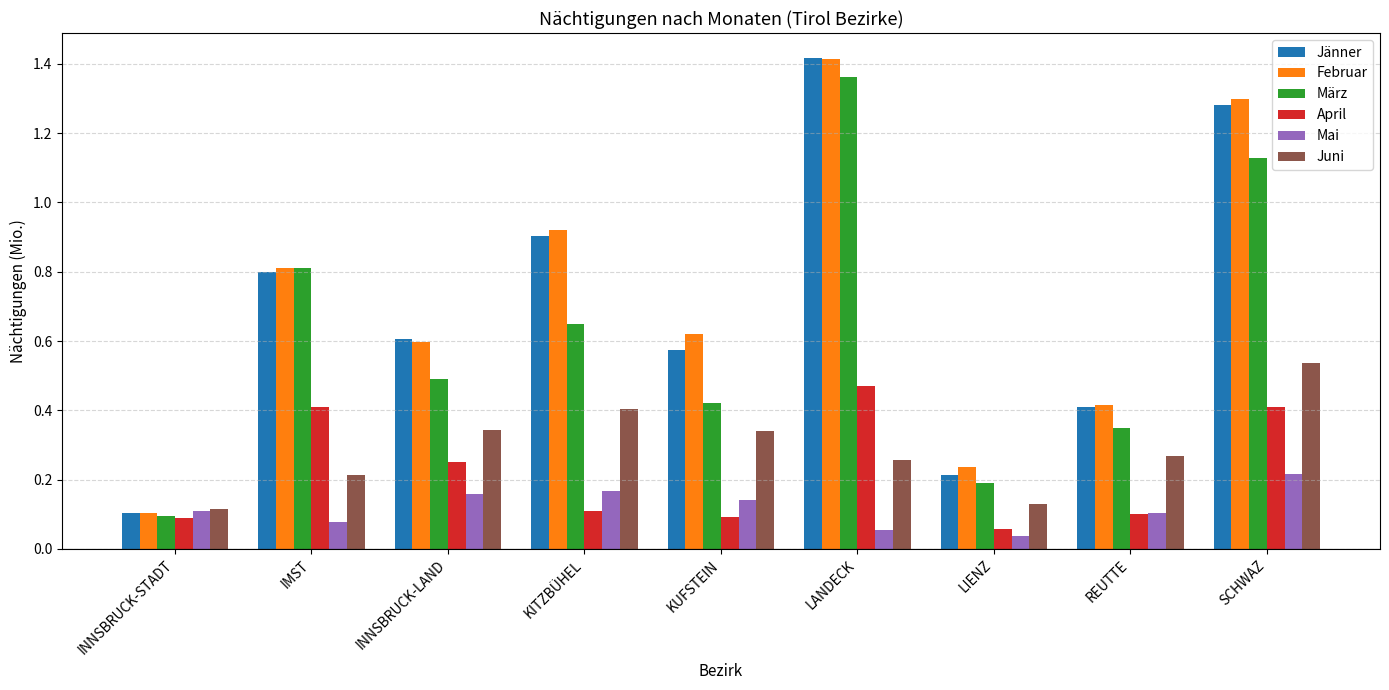

What is the total value across all series at SCHWAZ?

4.9